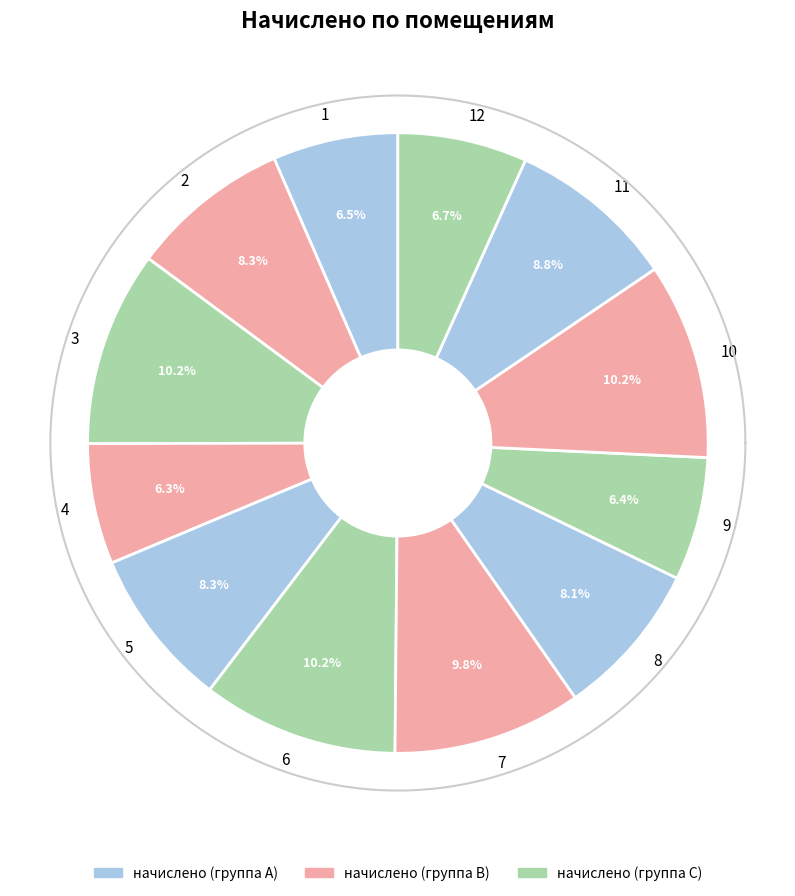

How much of the chart is everything except 2?

91.7%